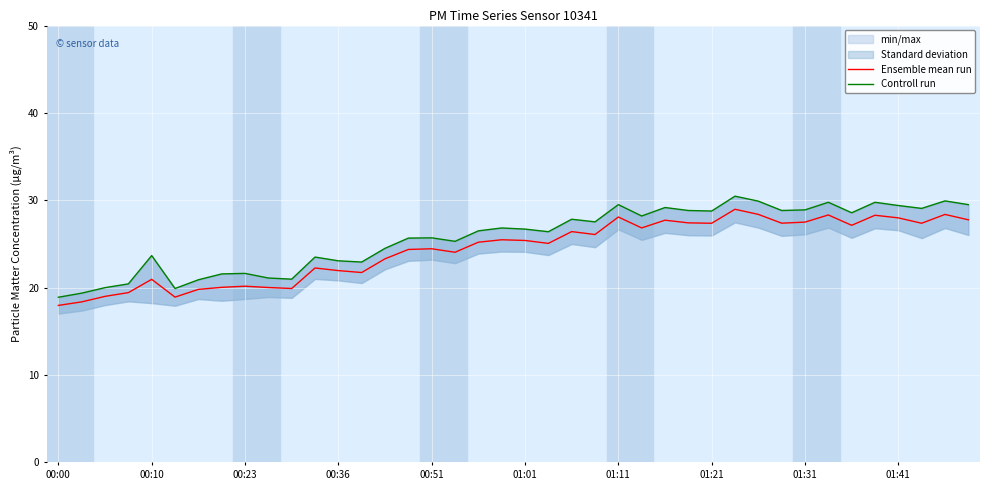

What is the average value of the Ensemble mean run series?

24.4